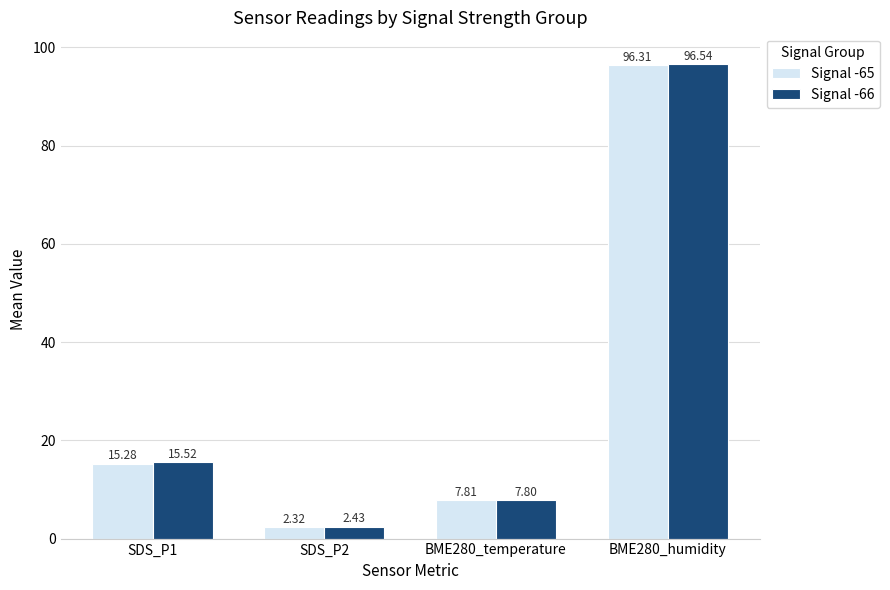

Which series changed the most between SDS_P2 and BME280_temperature?

Signal -65